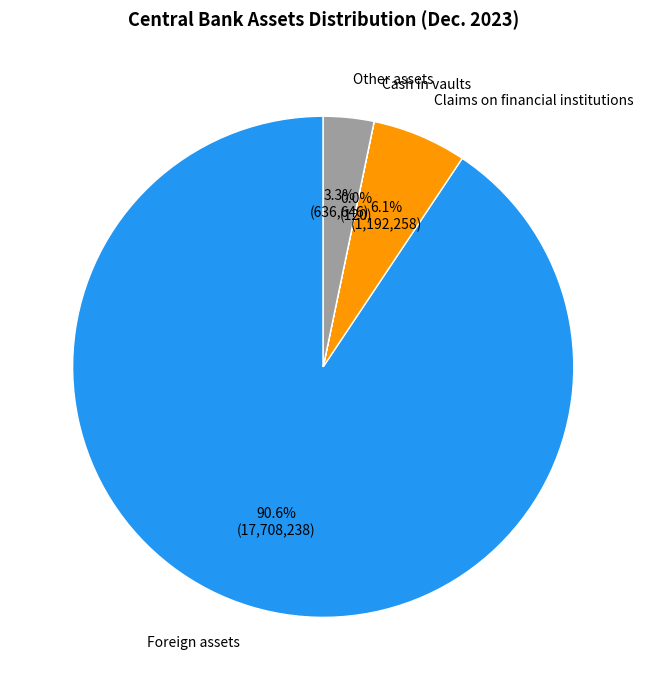

Does any single category account for the majority?

Yes